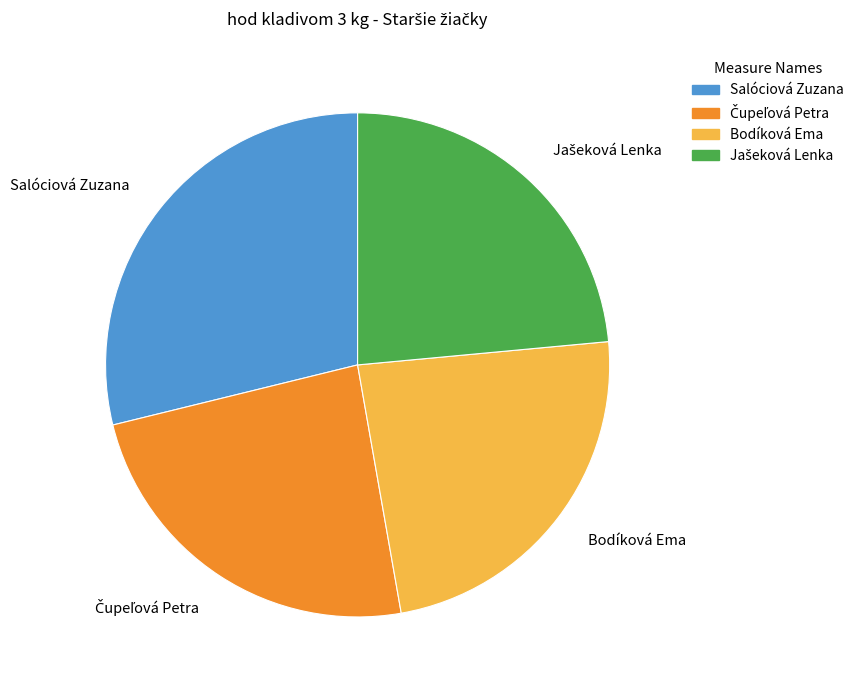

The Bodíková Ema slice represents 34% of the pie. True or false?

False